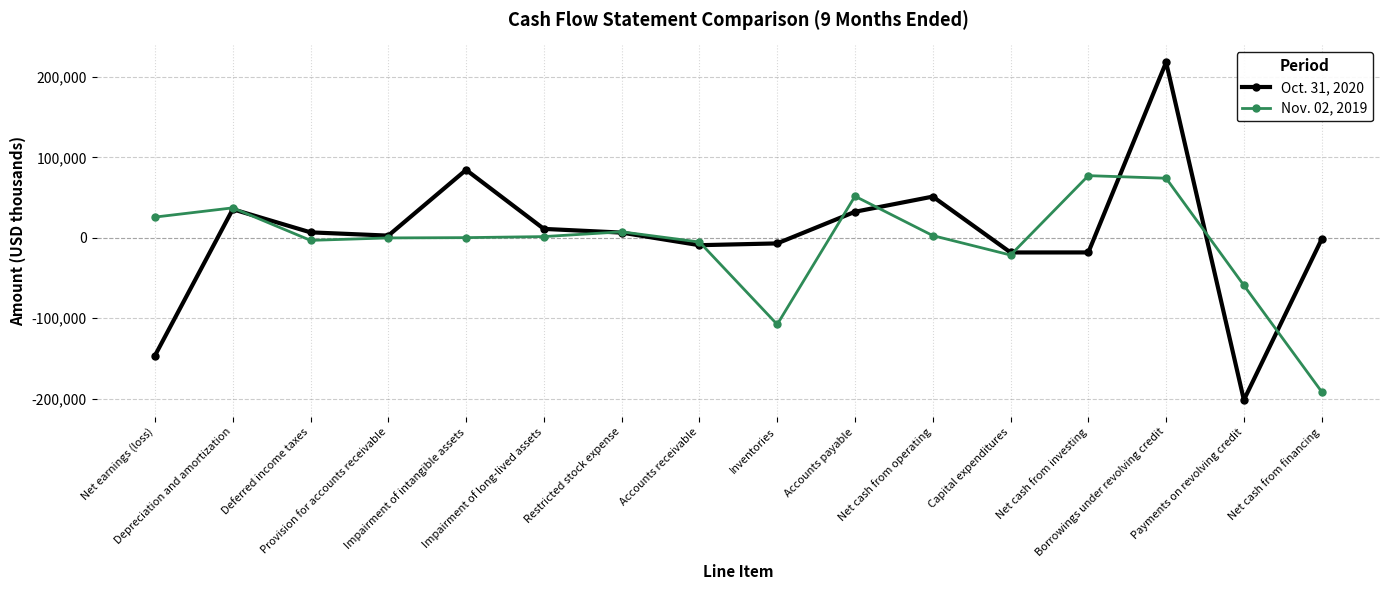

How many lines are shown in the chart?

2